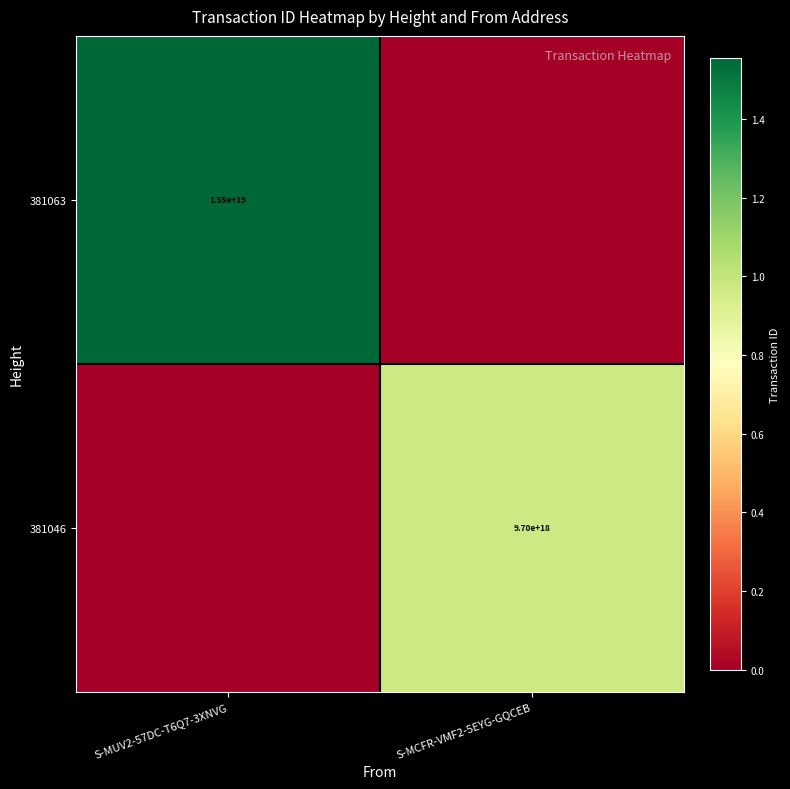

True or false: 381063 has a value of 3147179535989187584 at S-MUV2-57DC-T6Q7-3XNVG.

False